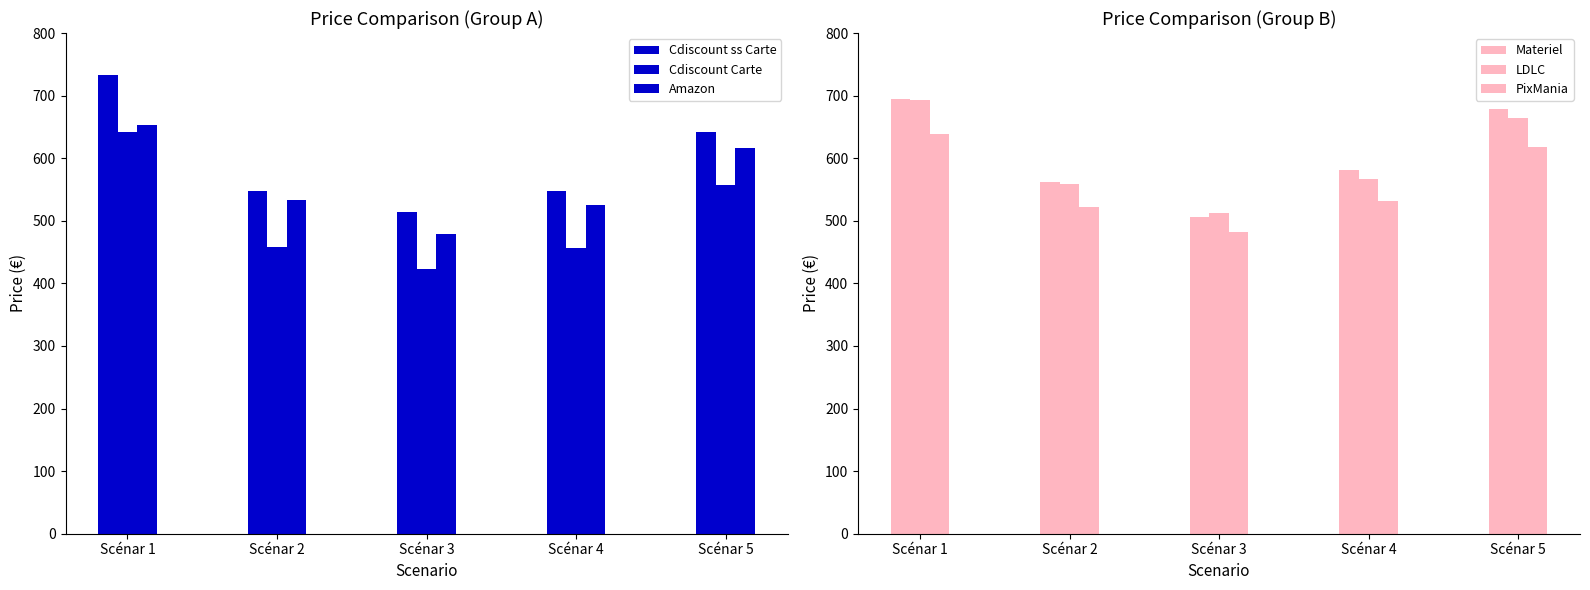

Is the value of Materiel at Scénar 2 greater than the value of PixMania at Scénar 4?

Yes